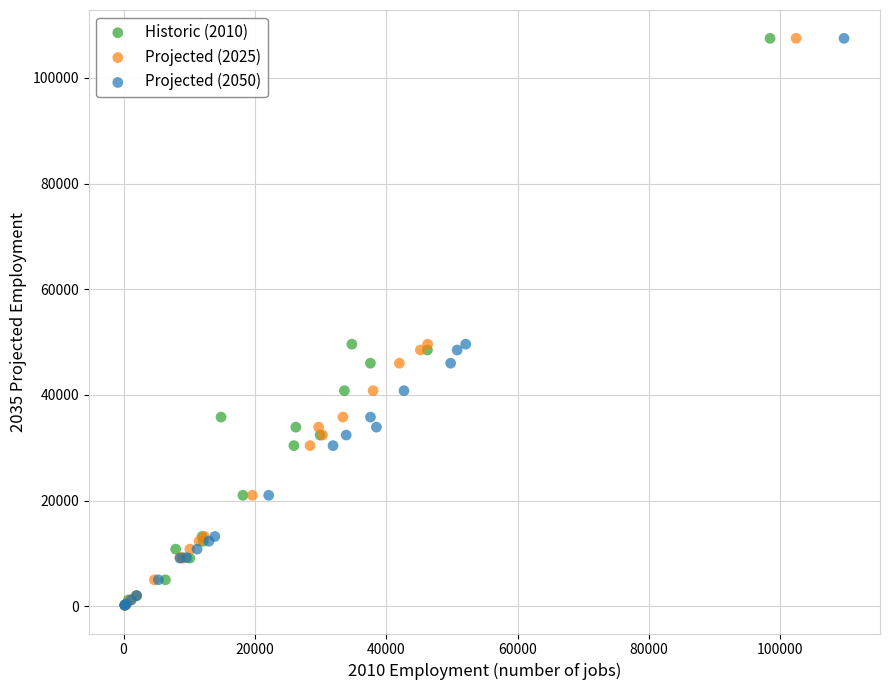

What are all the series names shown in the legend?

Historic (2010), Projected (2025), Projected (2050)